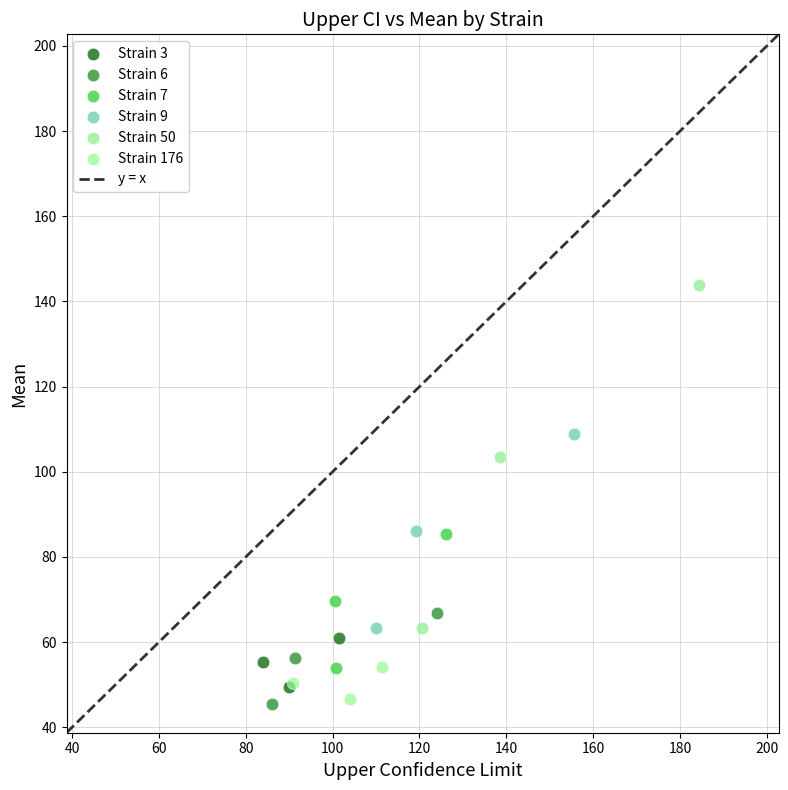

Which series has the widest spread of Y values?

Strain 50